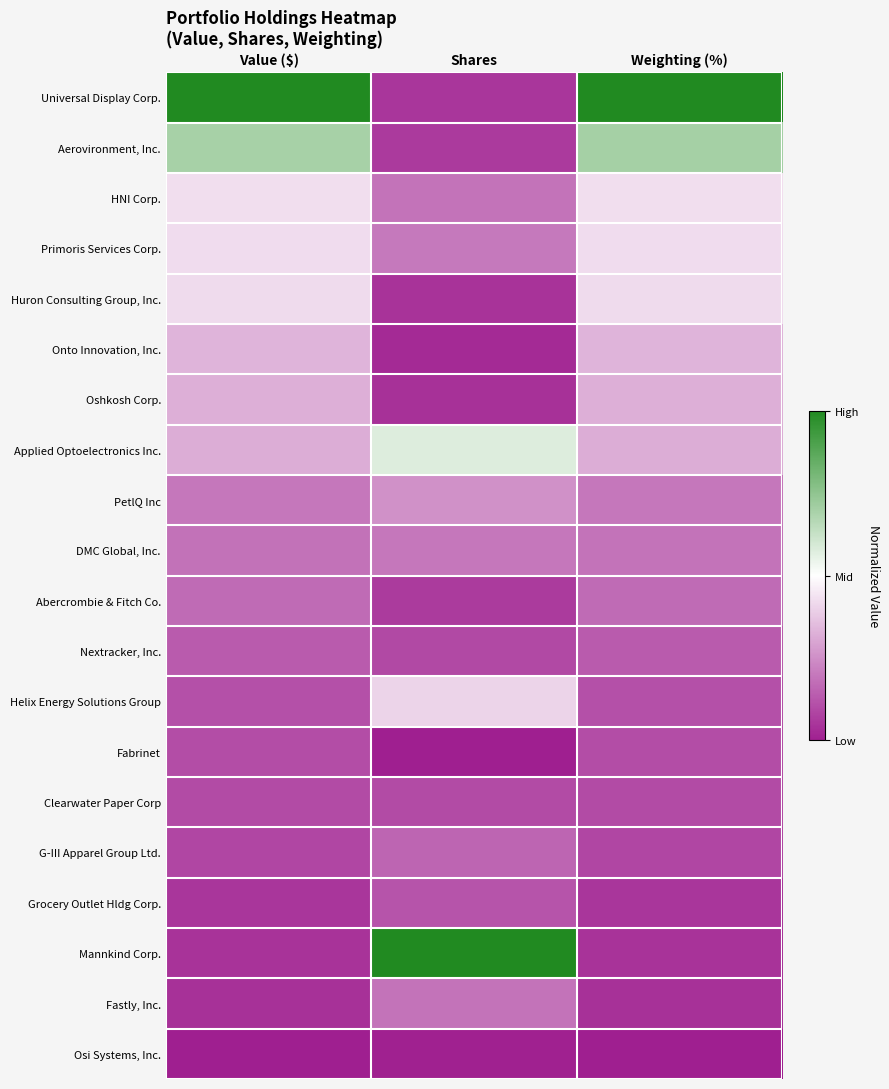

Rank the series by their maximum value, from highest to lowest.

Universal Display Corp., Mannkind Corp., Aerovironment, Inc., Applied Optoelectronics Inc., HNI Corp., Primoris Services Corp., Huron Consulting Group, Inc., Helix Energy Solutions Group, Onto Innovation, Inc., Oshkosh Corp., PetlQ Inc, DMC Global, Inc., Fastly, Inc., Abercrombie & Fitch Co., G-III Apparel Group Ltd., Nextracker, Inc., Grocery Outlet Hldg Corp., Fabrinet, Clearwater Paper Corp, Osi Systems, Inc.